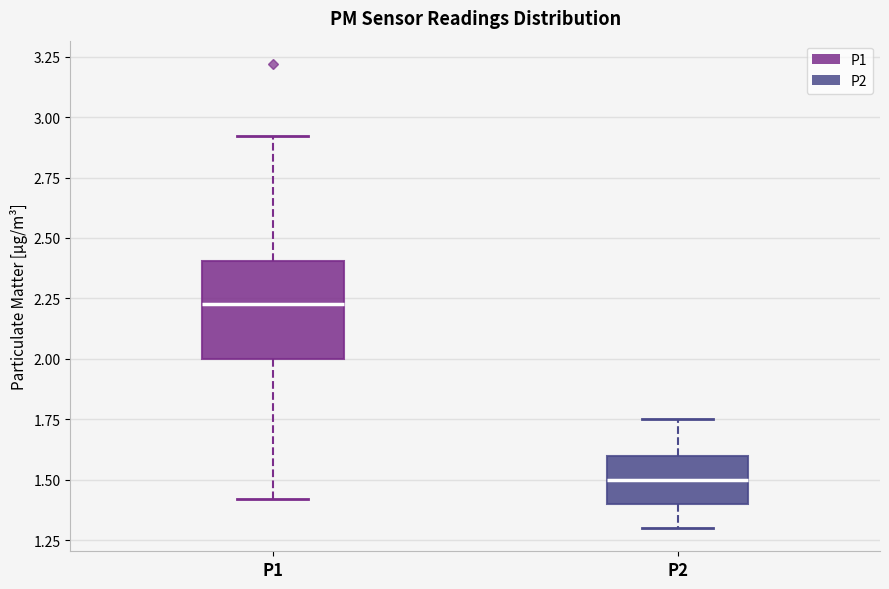

Where is the upper edge of the box for P2 on the y-axis? The values are not printed on the chart, so give them approximately, as read against the axis.

1.60